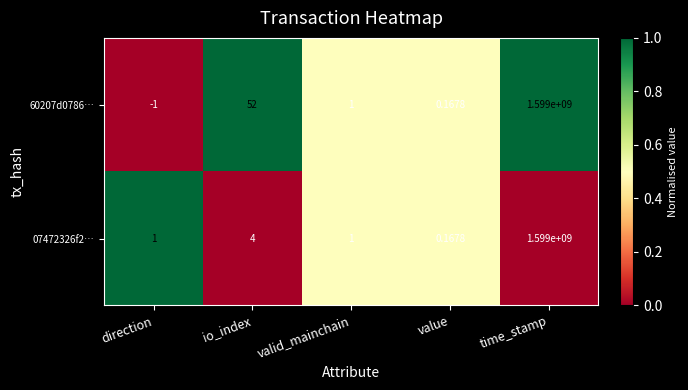

At which label does 60207d0786… first exceed 1?

io_index